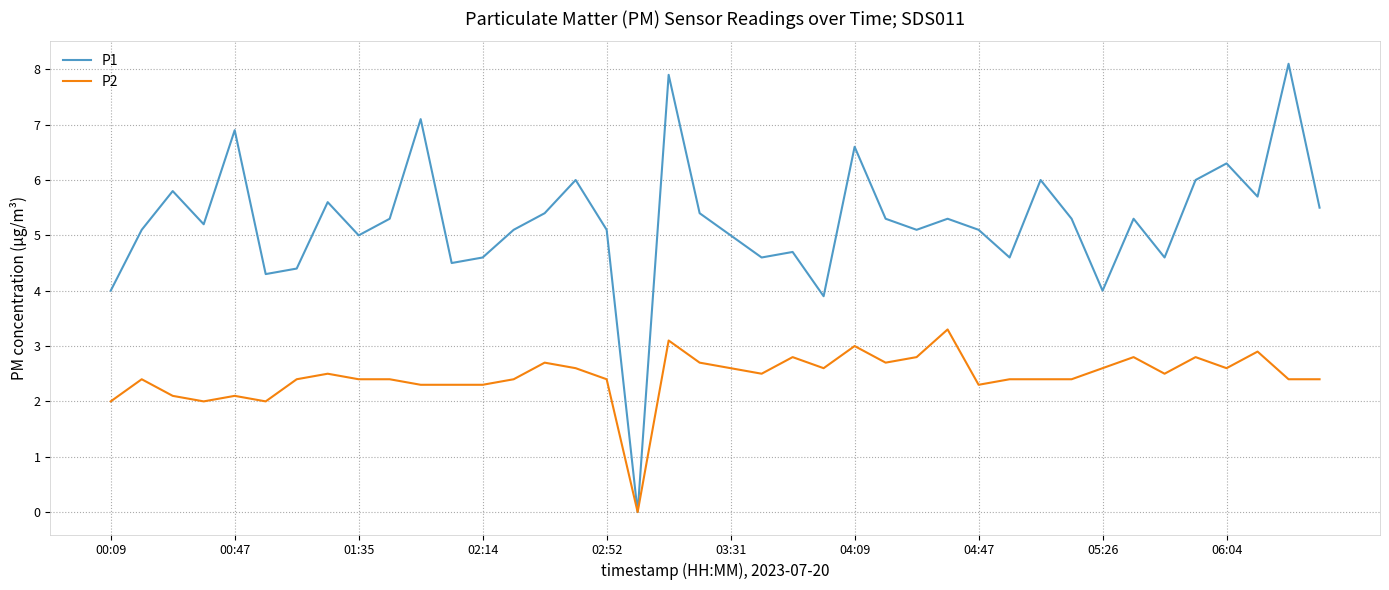

Which series has the largest total across all categories?

P1